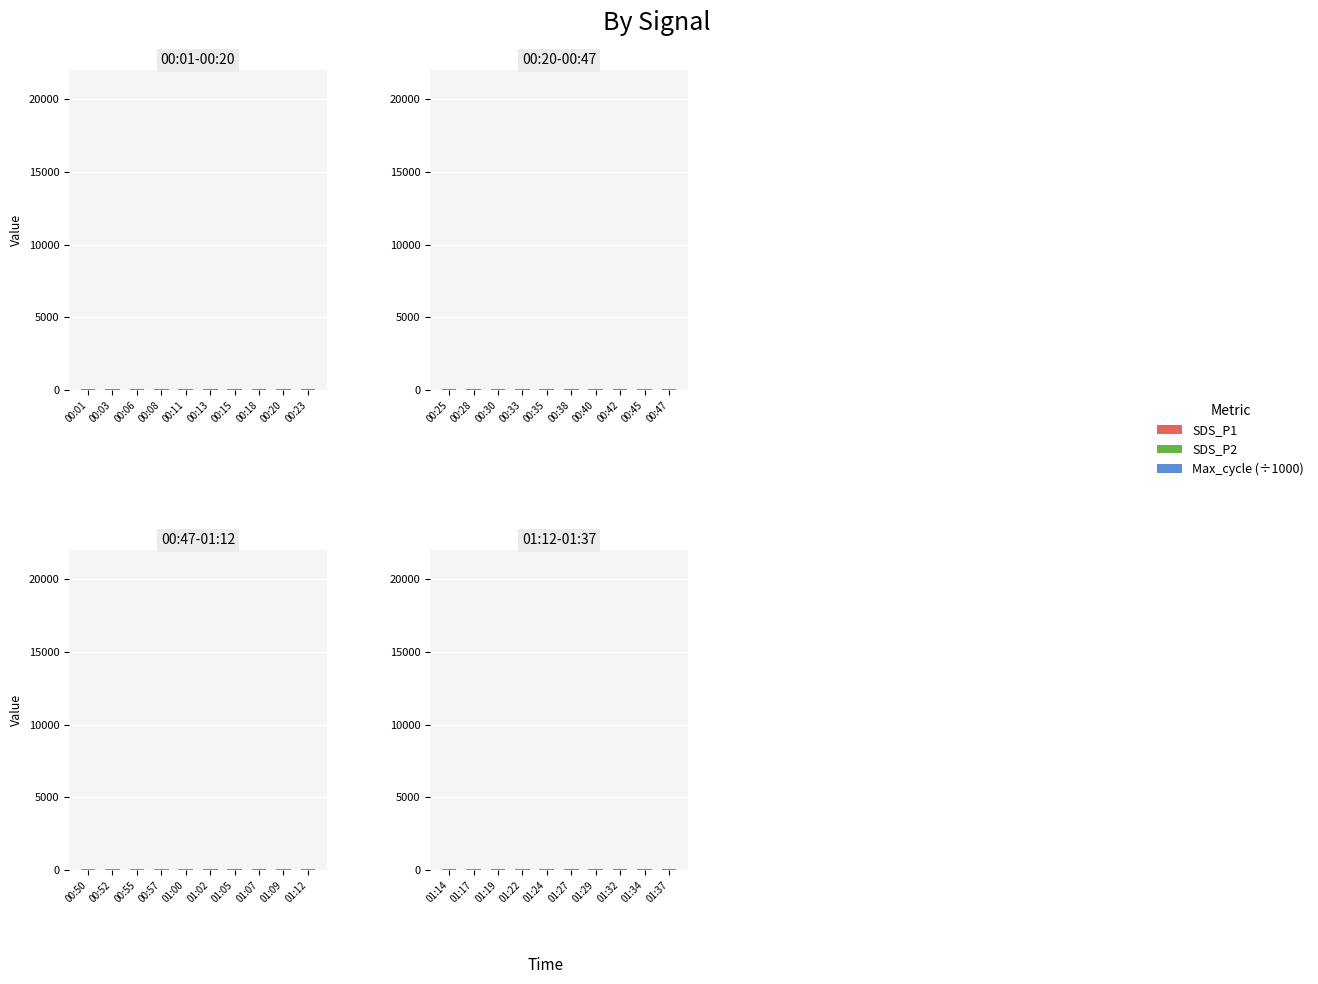

At 01:29, list the series in order from largest to smallest.

SDS_P1, SDS_P2, Max_cycle (÷1000)